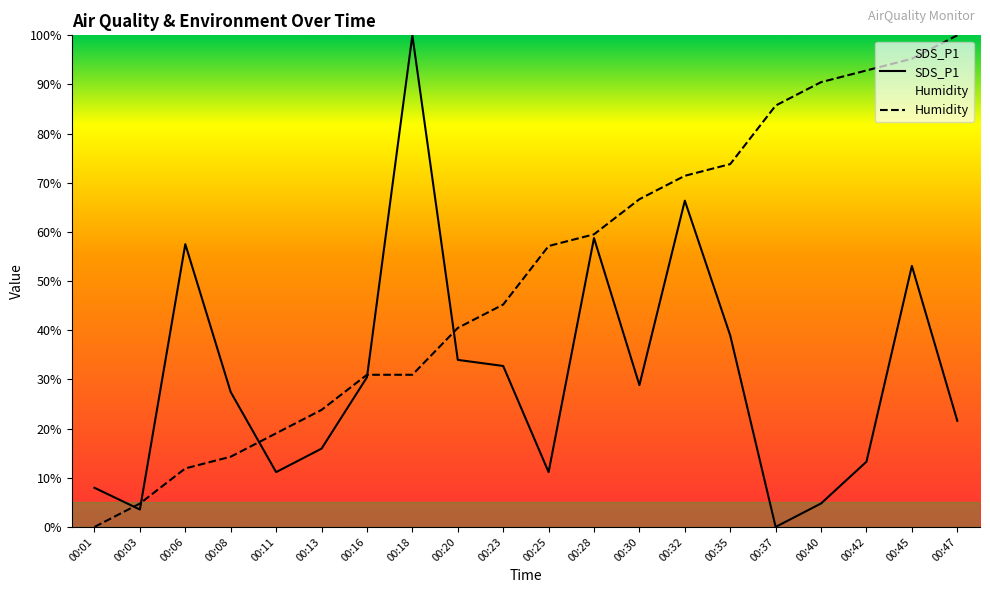

What is the sum of the SDS_P1 values at 00:25 and 00:16?

41.6